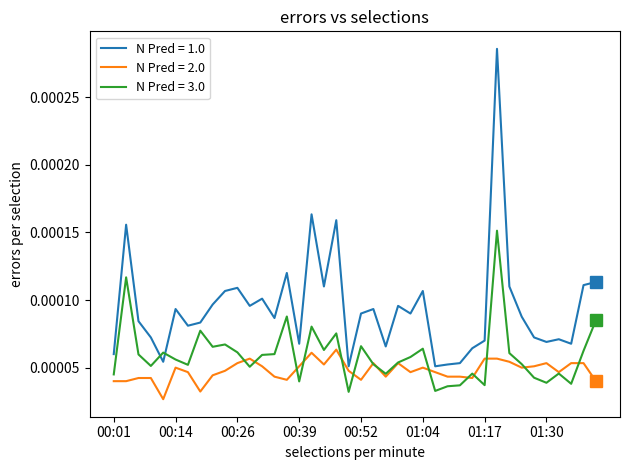

Rank the series by their average value, from lowest to highest.

N Pred = 2.0, N Pred = 3.0, N Pred = 1.0